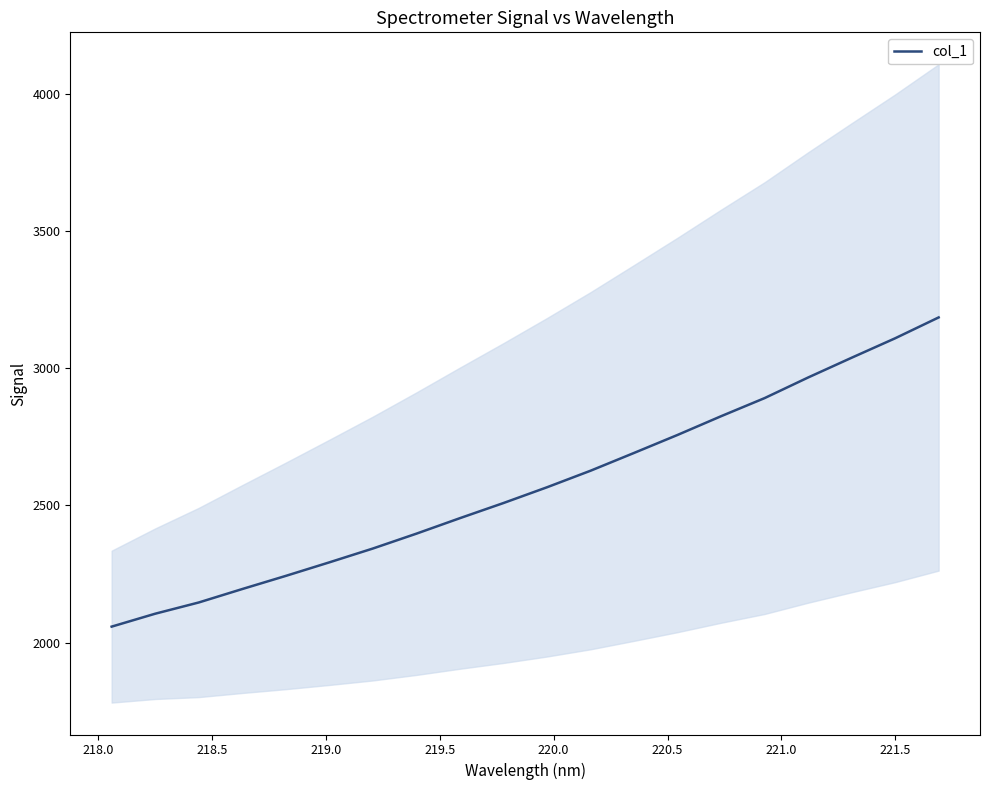

What is the lowest value of the col_1 series?

2058.8